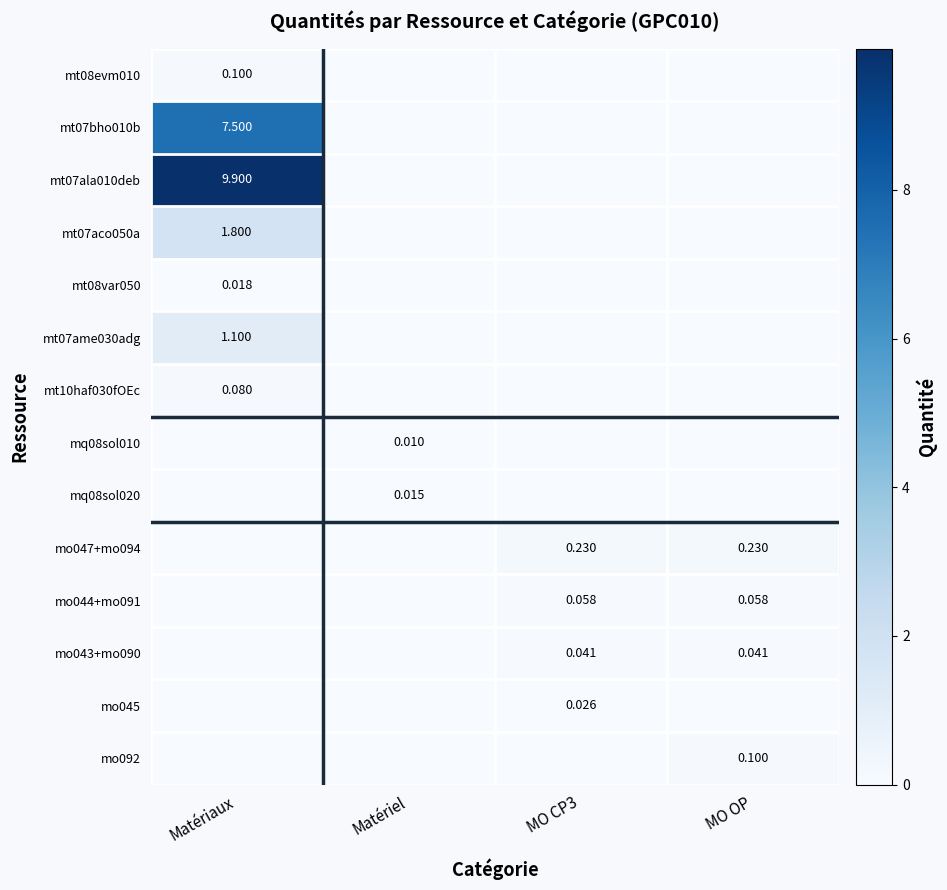

Is the value of mo044+mo091 at MO CP3 greater than the value of mo045 at MO CP3?

Yes